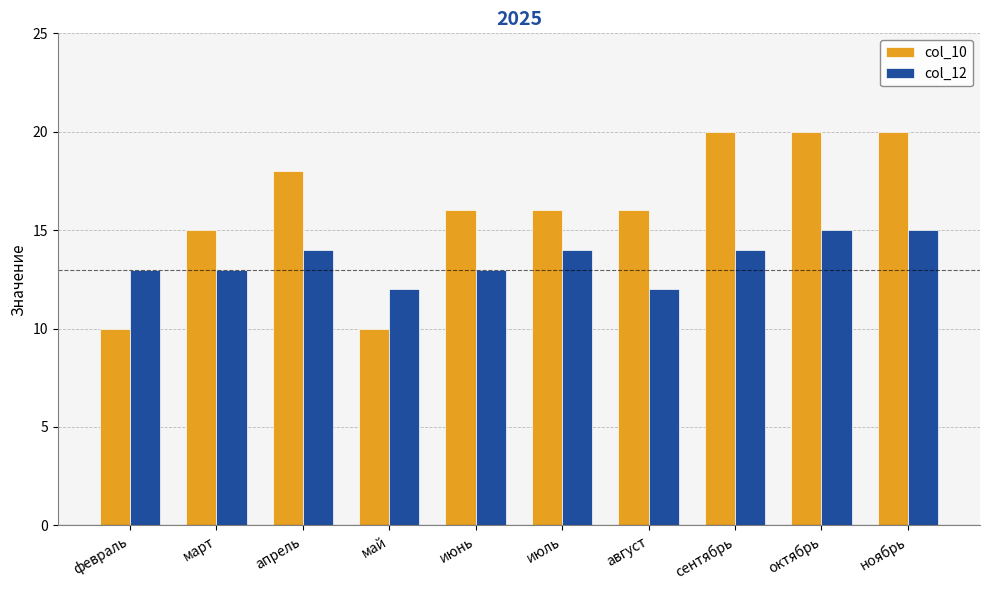

How many data points does each series have?

10